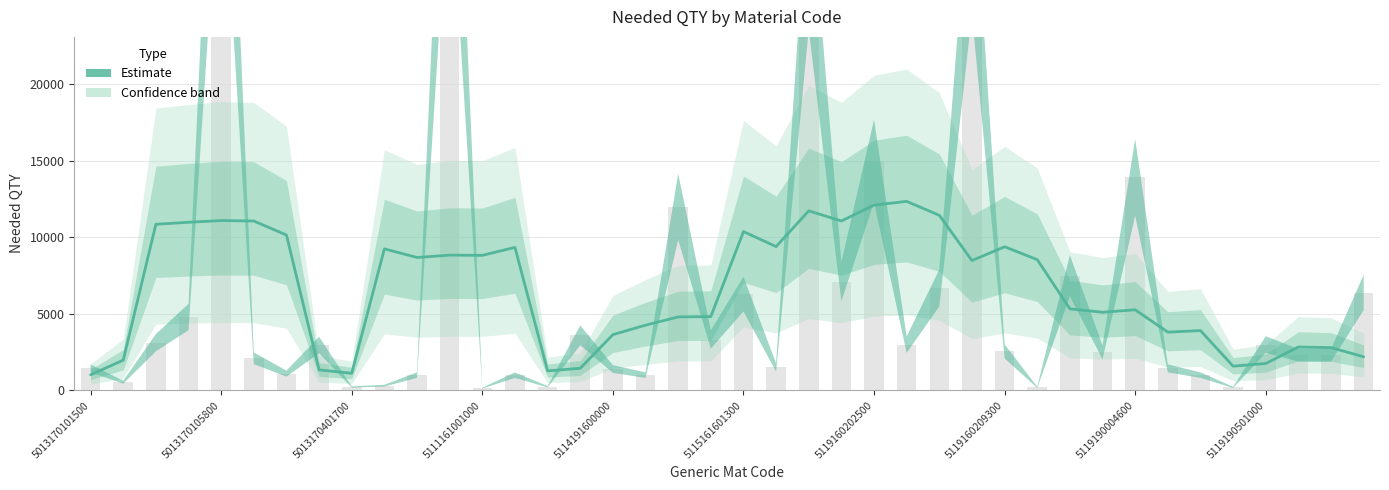

The value at 5050000003200 is 73. True or false?

False